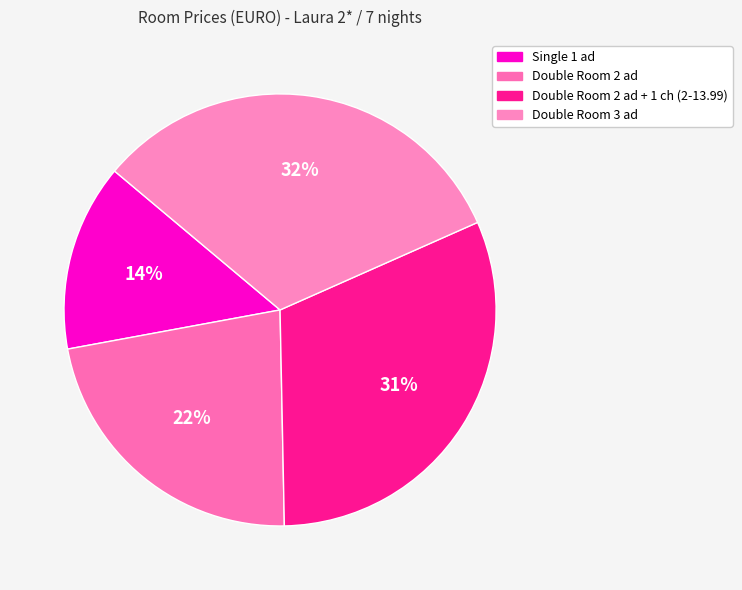

To the nearest percent, what is the average slice percentage?

25%